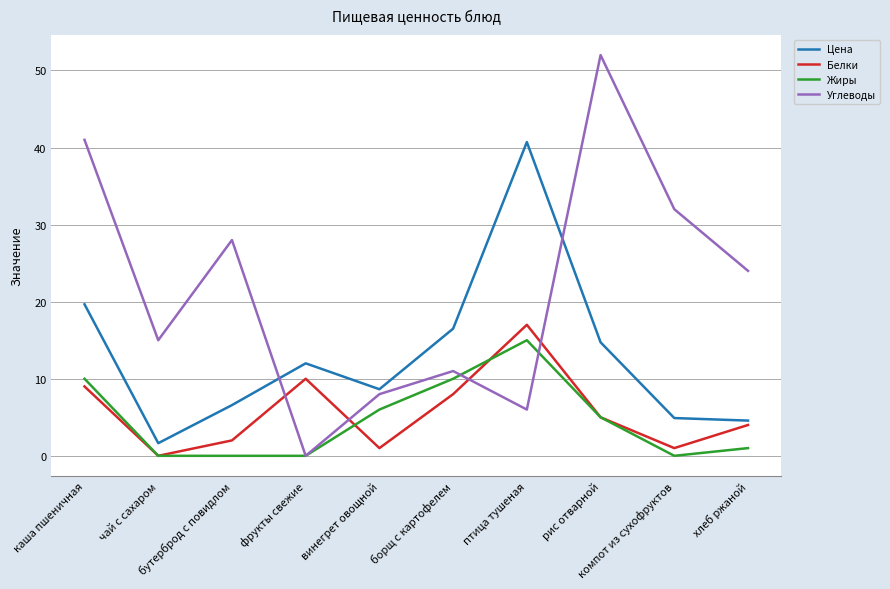

Reading left to right, list all the values displayed in this chart.

Цена: каша пшеничная=19.7	чай с сахаром=1.6	бутерброд с повидлом=6.6	фрукты свежие=12.0	винегрет овощной=8.6	борщ с картофелем=16.5	птица тушеная=40.7	рис отварной=14.7	компот из сухофруктов=4.9	хлеб ржаной=4.6
Белки: каша пшеничная=9.0	чай с сахаром=0.0	бутерброд с повидлом=2.0	фрукты свежие=10.0	винегрет овощной=1.0	борщ с картофелем=8.0	птица тушеная=17.0	рис отварной=5.0	компот из сухофруктов=1.0	хлеб ржаной=4.0
Жиры: каша пшеничная=10.0	чай с сахаром=0.0	бутерброд с повидлом=0.0	фрукты свежие=0.0	винегрет овощной=6.0	борщ с картофелем=10.0	птица тушеная=15.0	рис отварной=5.0	компот из сухофруктов=0.0	хлеб ржаной=1.0
Углеводы: каша пшеничная=41.0	чай с сахаром=15.0	бутерброд с повидлом=28.0	фрукты свежие=0.0	винегрет овощной=8.0	борщ с картофелем=11.0	птица тушеная=6.0	рис отварной=52.0	компот из сухофруктов=32.0	хлеб ржаной=24.0